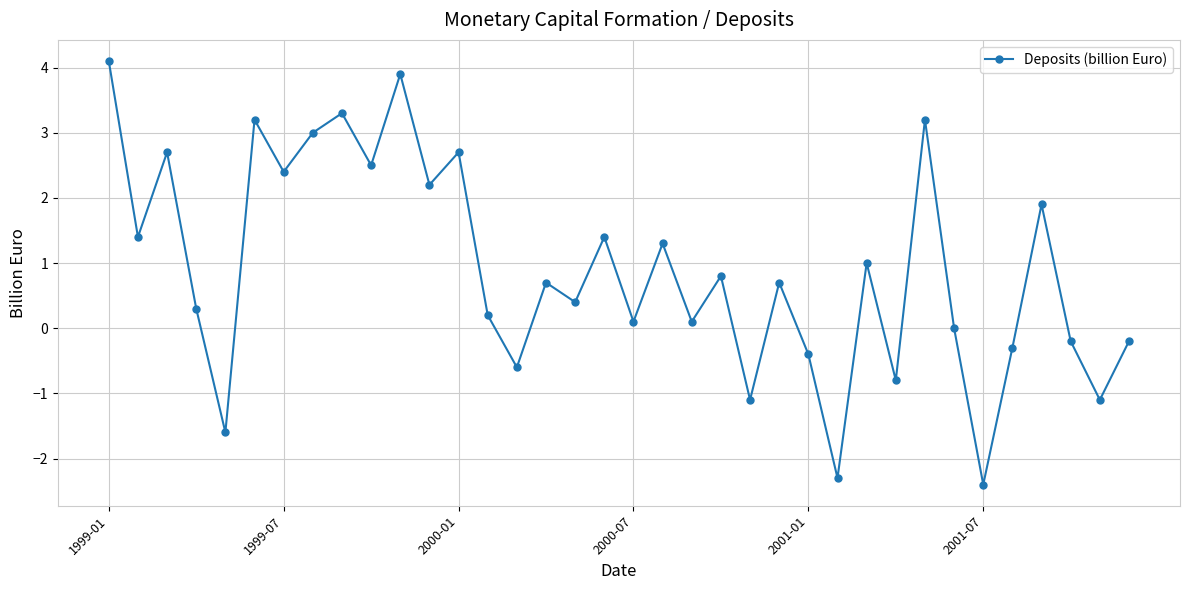

What is the value of the 2nd point from the left?

1.4